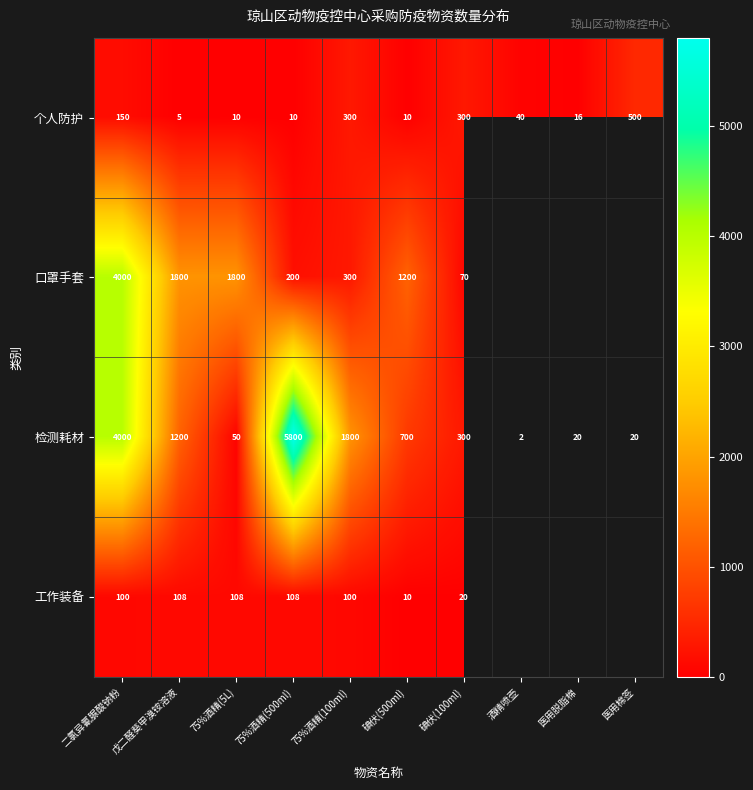

True or false: 口罩手套 has a value of 1800 at 戊二醛葵甲溴铵溶液.

True